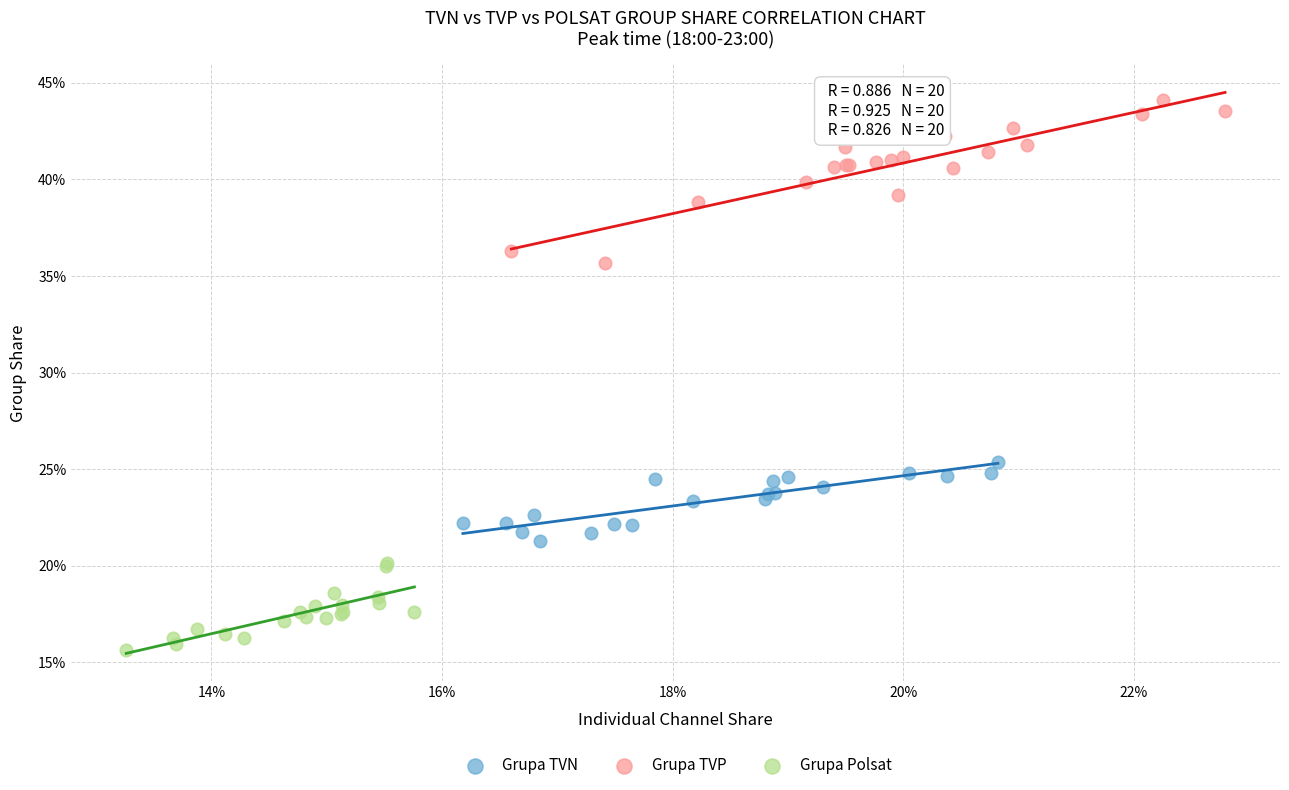

Which series has the widest spread of Y values?

Grupa TVP